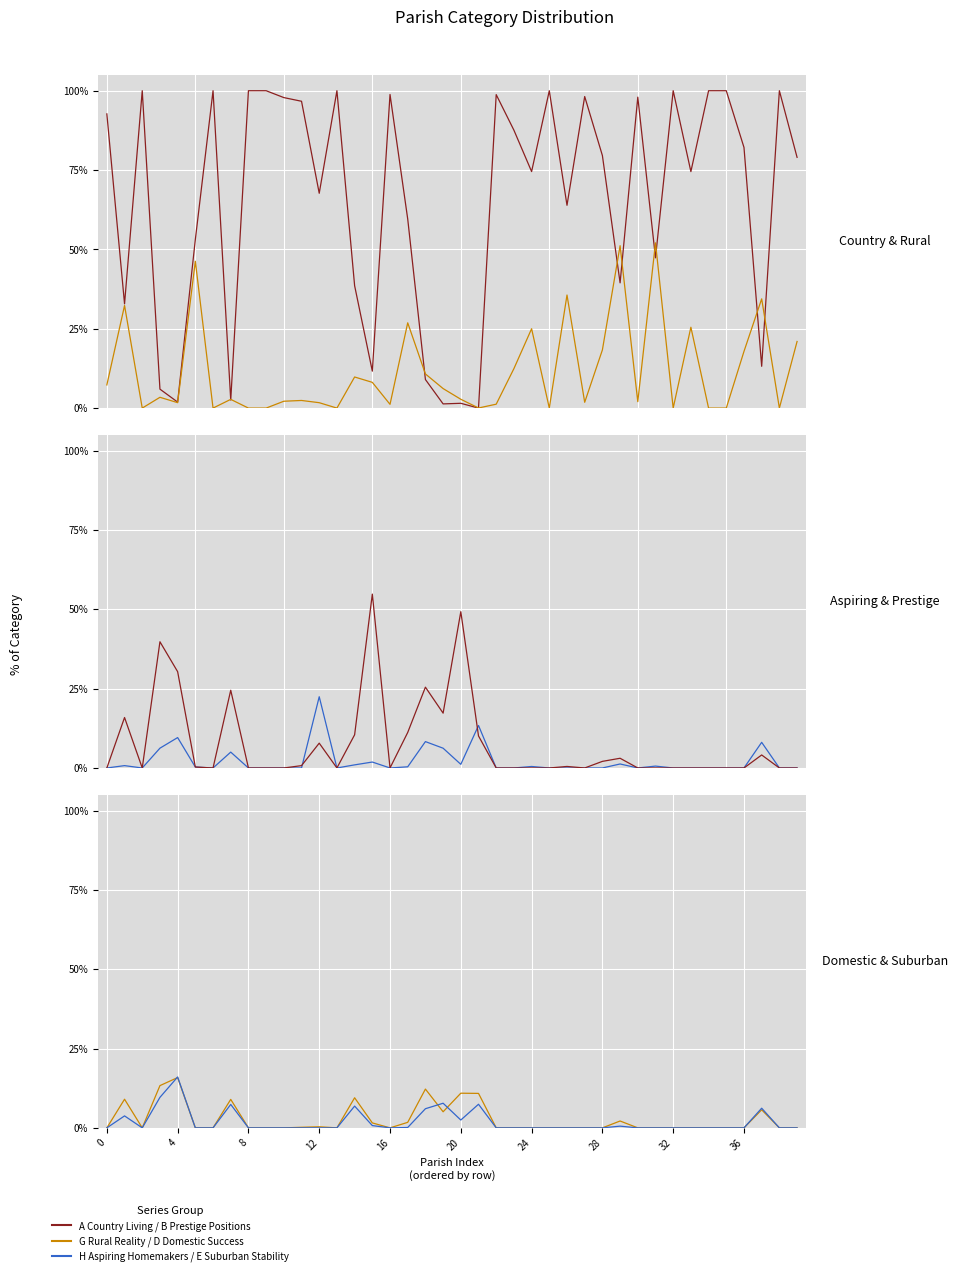

How many data points does each series have?

40